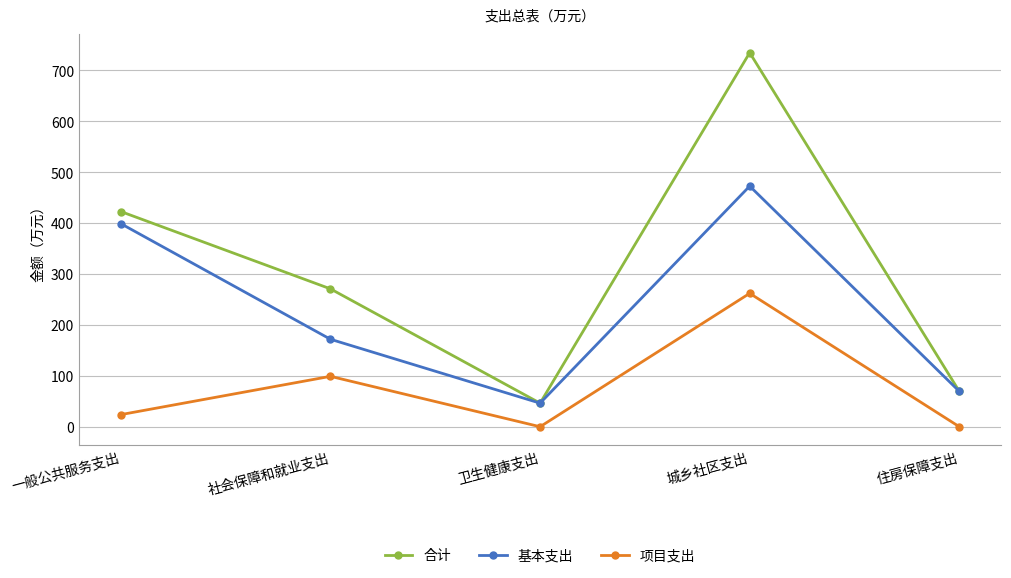

At which label does 项目支出 reach its peak?

城乡社区支出